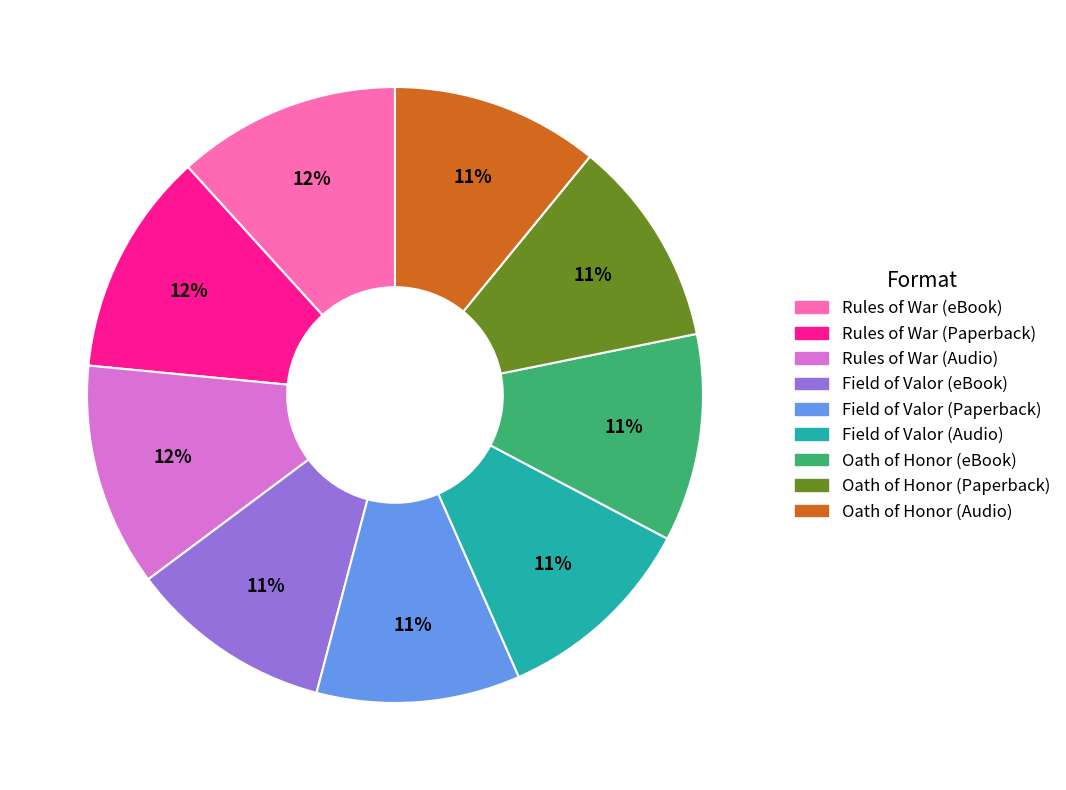

Does Rules of War (eBook) account for over 50% of the chart?

No